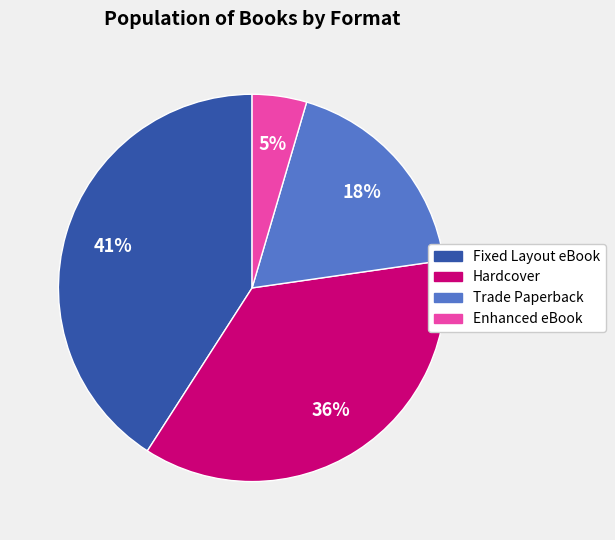

How many slices are in this pie chart?

4